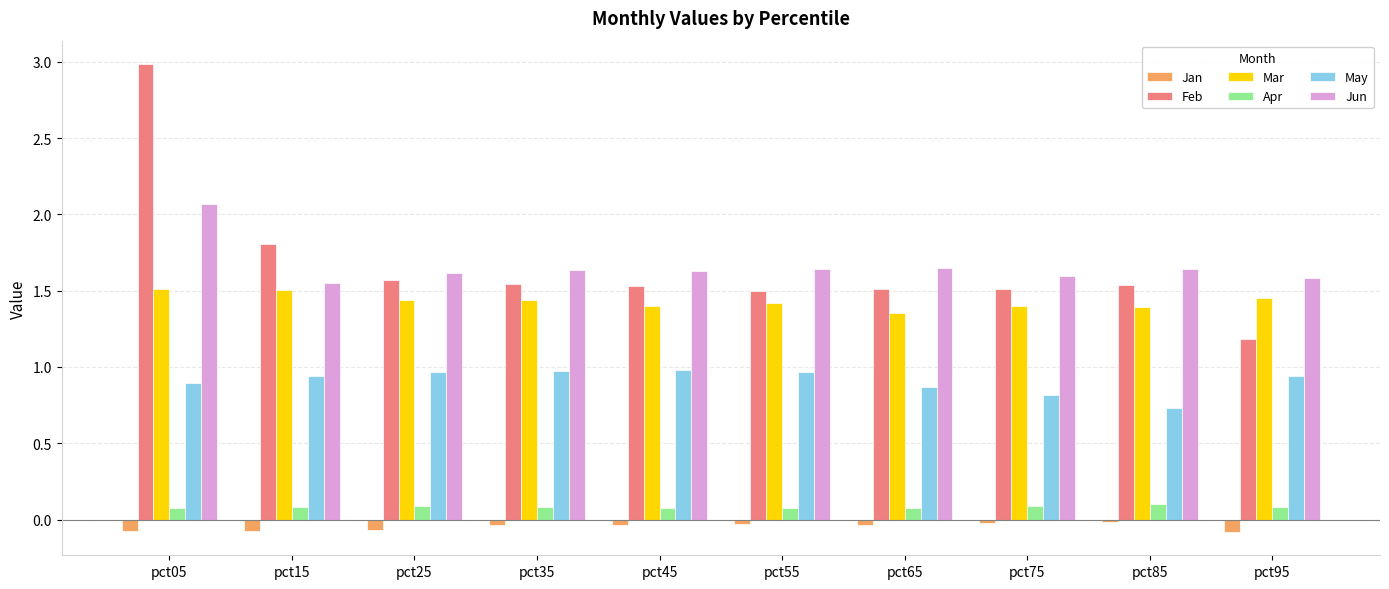

Where is May nearest to the value 0?

pct85